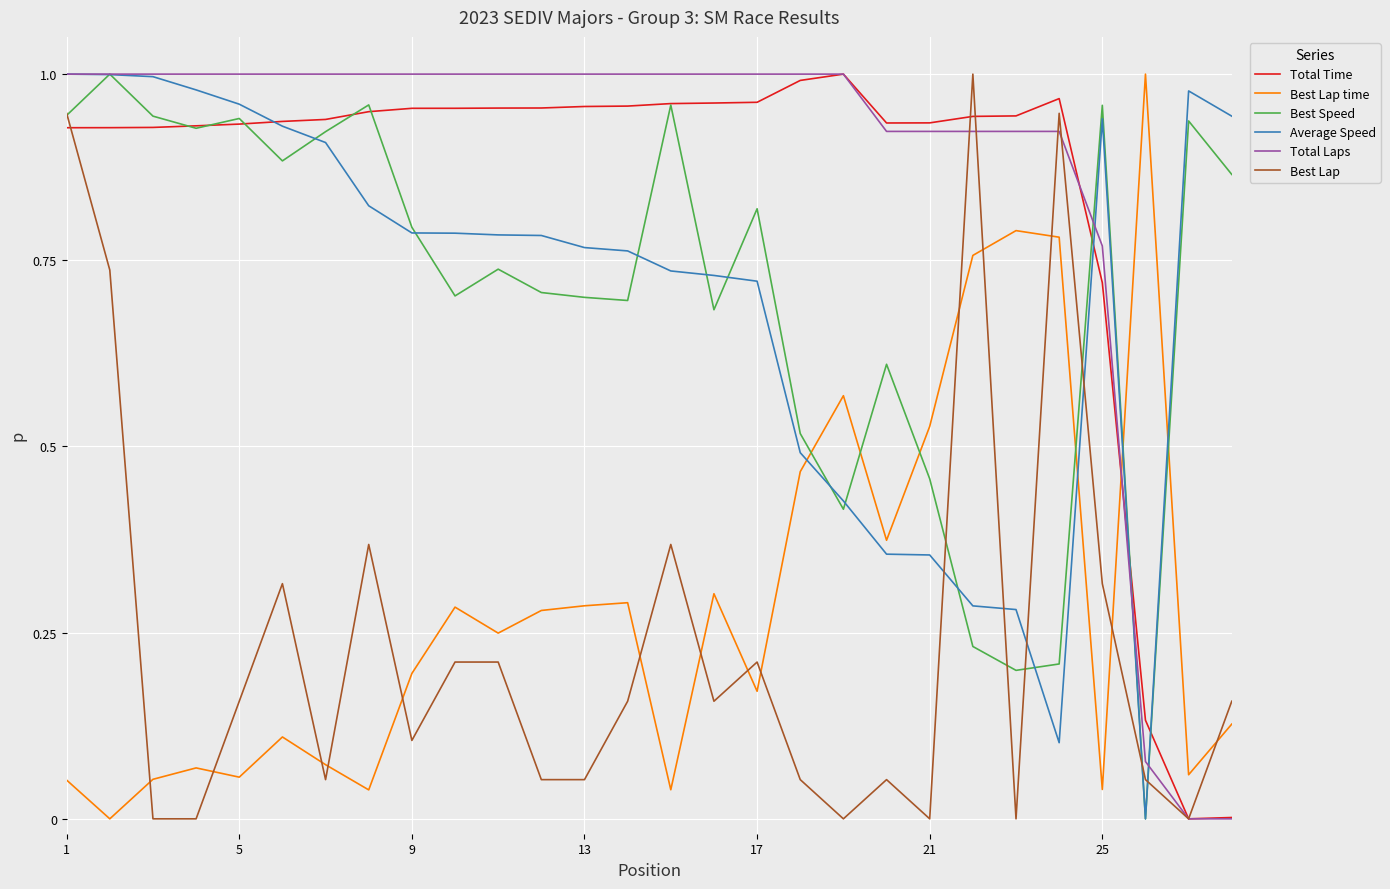

After their last crossing, which series has the higher values: Best Lap or Best Lap time?

Best Lap